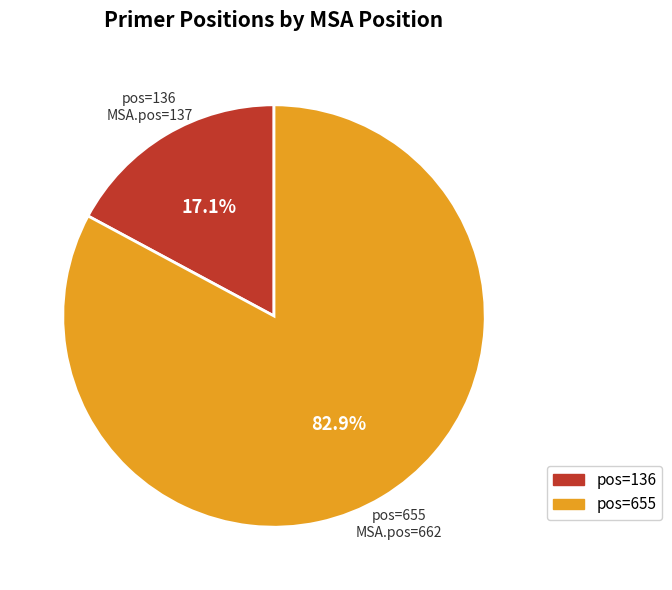

Combined, do pos=136 and pos=655 account for over 50%?

Yes